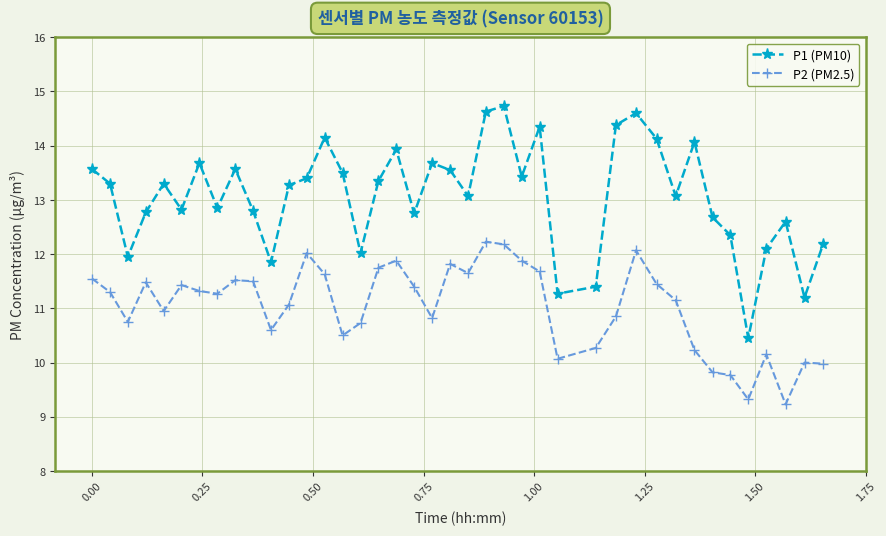

True or false: P1 (PM10) and P2 (PM2.5) intersect in this chart.

False